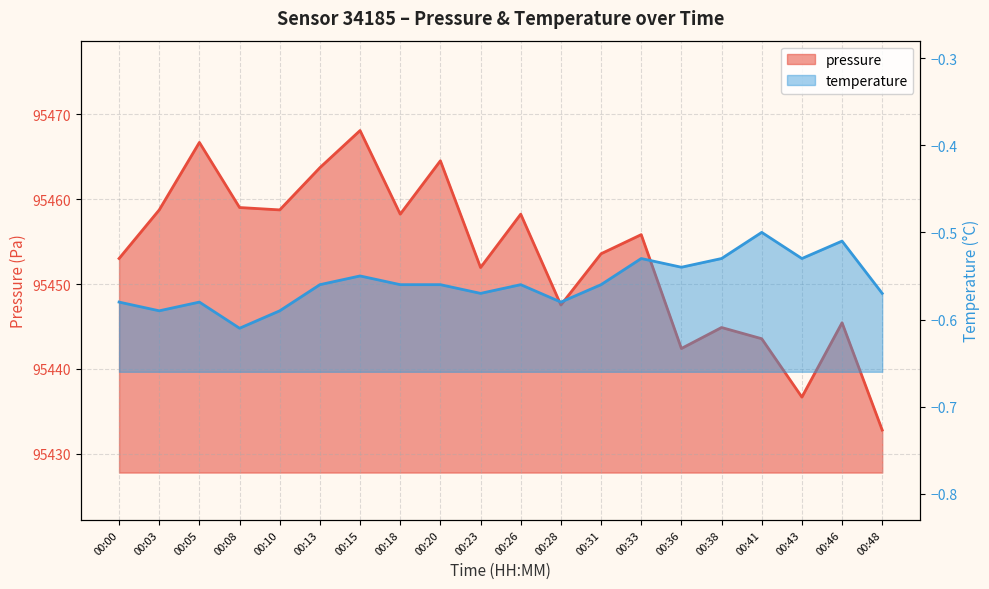

Is the value of pressure at 00:05 greater than the value of temperature at 00:00?

Yes